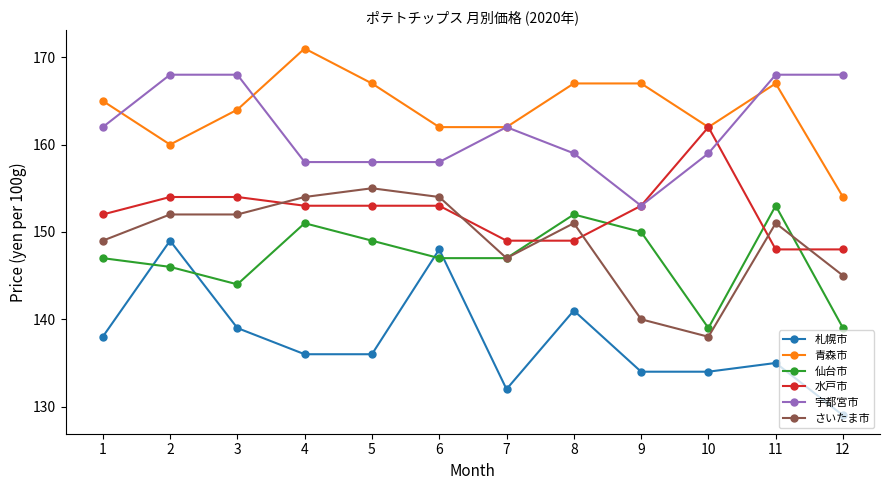

What is the total value across all series at 7?

899